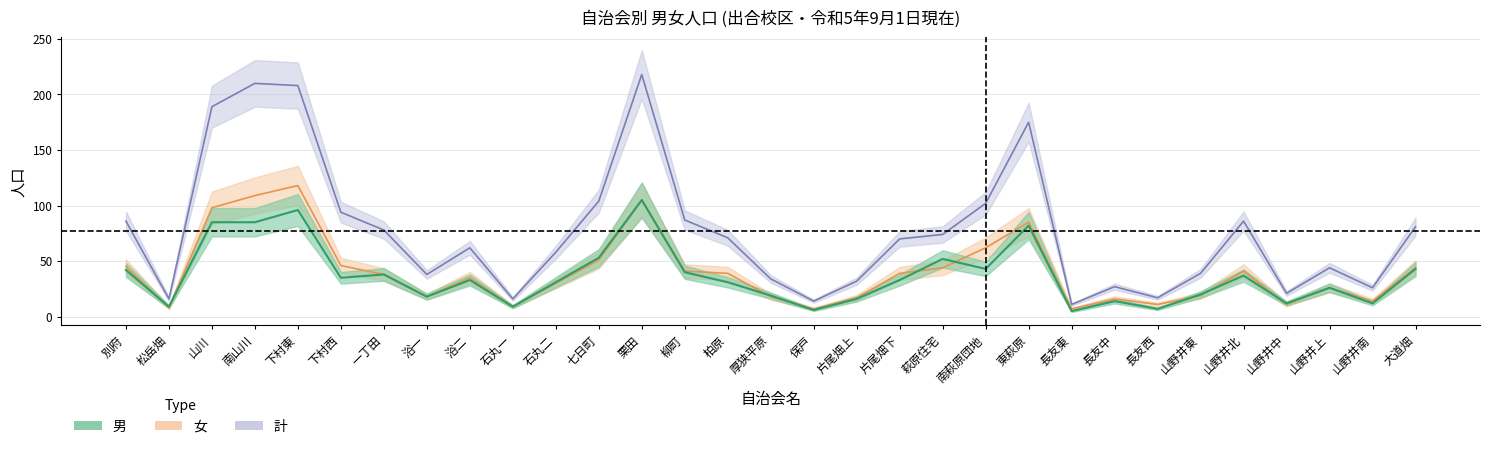

What is the value of the 計 point at the 18th from the left?

32